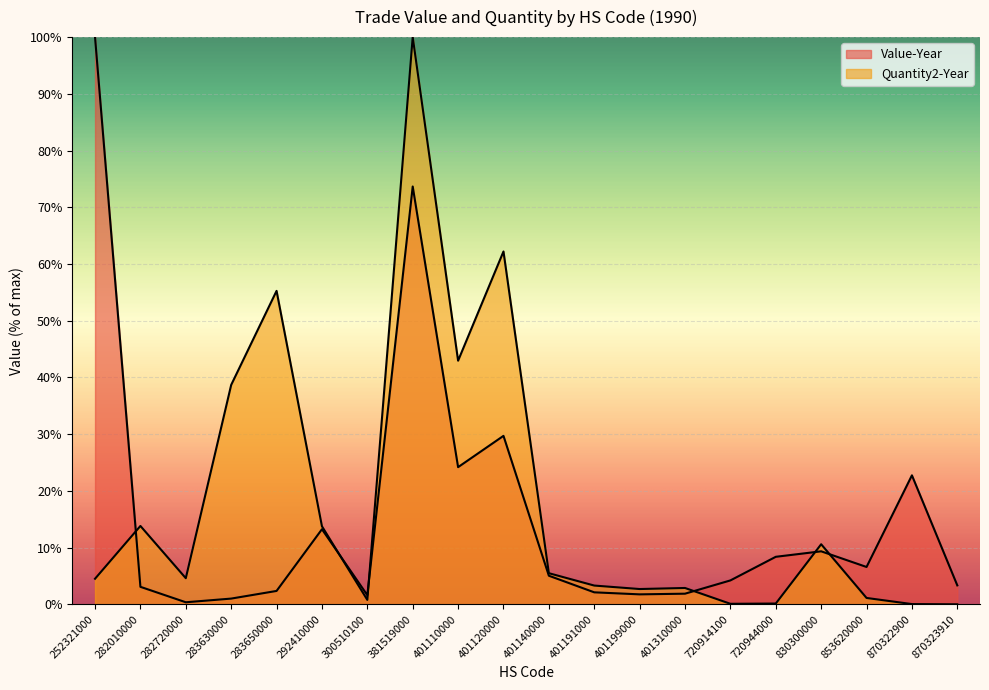

What is the value of the Value-Year point at the 6th from the left?

13.2